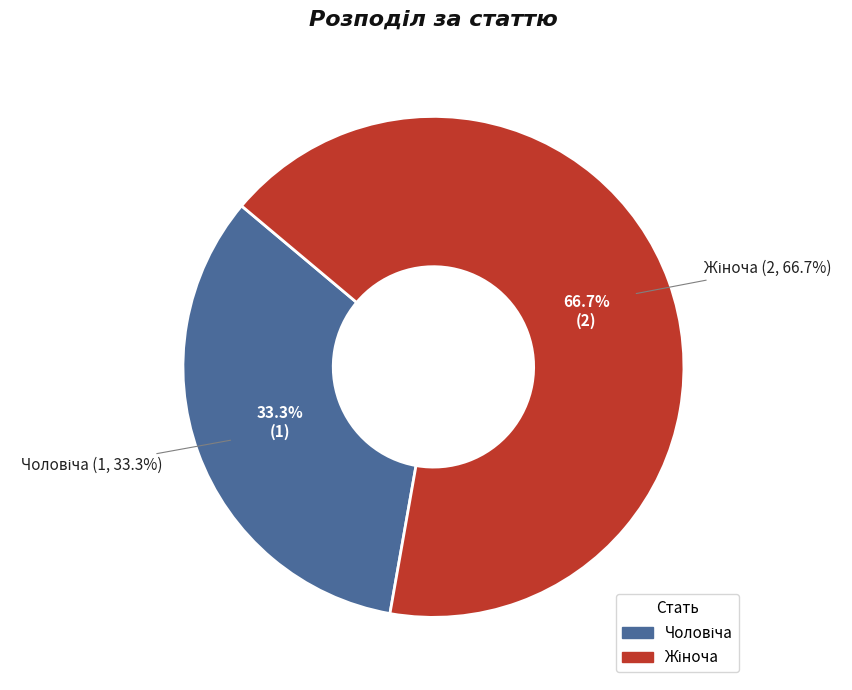

What is the change in value from Чоловіча to Жіноча?

+1